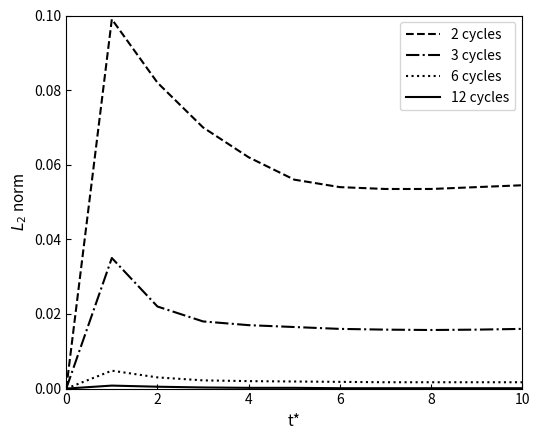

Which series has the widest spread of values?

2 cycles